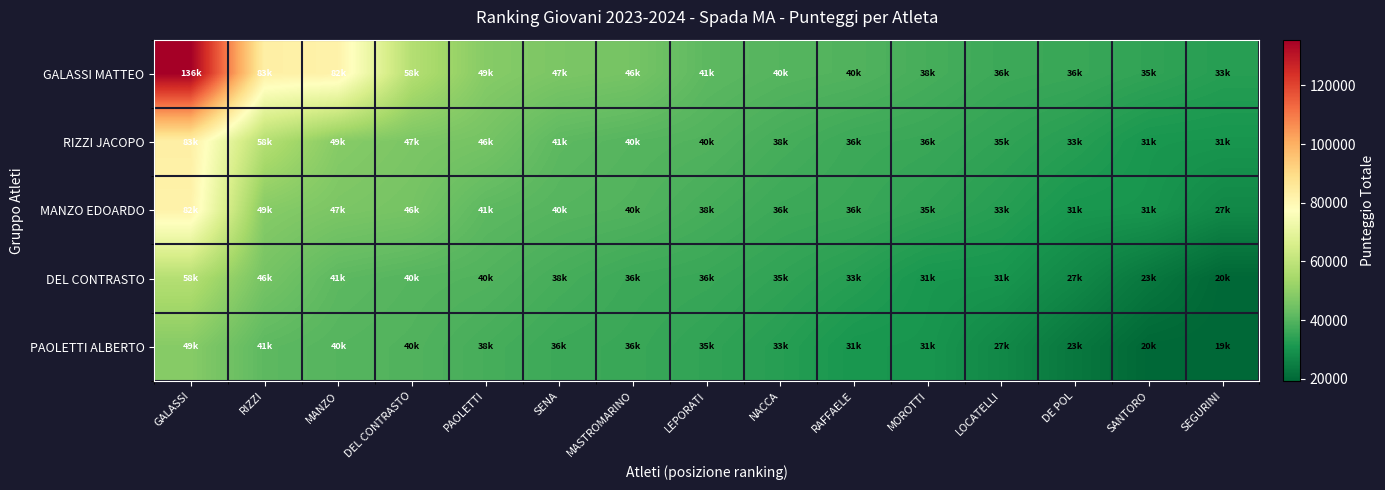

Reading left to right, what are all the values shown in this chart?

GALASSI MATTEO: GALASSI=135521.0	RIZZI=83126.5	MANZO=82117.8	DEL CONTRASTO=57522.5	PAOLETTI=48593.2	SENA=46649.2	MASTROMARINO=45605.3	LEPORATI=41333.7	NACCA=40188.5	RAFFAELE=39572.9	MOROTTI=37892.9	LOCATELLI=36418.4	DE POL=35904.8	SANTORO=34631.7	SEGURINI=33071.3
RIZZI JACOPO: GALASSI=83126.5	RIZZI=57522.5	MANZO=48593.2	DEL CONTRASTO=46649.2	PAOLETTI=45605.3	SENA=41333.7	MASTROMARINO=40188.5	LEPORATI=39572.9	NACCA=37892.9	RAFFAELE=36418.4	MOROTTI=35904.8	LOCATELLI=34631.7	DE POL=33071.3	SANTORO=30798.5	SEGURINI=30537.3
MANZO EDOARDO: GALASSI=82117.8	RIZZI=48593.2	MANZO=46649.2	DEL CONTRASTO=45605.3	PAOLETTI=41333.7	SENA=40188.5	MASTROMARINO=39572.9	LEPORATI=37892.9	NACCA=36418.4	RAFFAELE=35904.8	MOROTTI=34631.7	LOCATELLI=33071.3	DE POL=30798.5	SANTORO=30537.3	SEGURINI=27390.9
DEL CONTRASTO: GALASSI=57522.5	RIZZI=45605.3	MANZO=41333.7	DEL CONTRASTO=40188.5	PAOLETTI=39572.9	SENA=37892.9	MASTROMARINO=36418.4	LEPORATI=35904.8	NACCA=34631.7	RAFFAELE=33071.3	MOROTTI=30798.5	LOCATELLI=30537.3	DE POL=27390.9	SANTORO=23315.7	SEGURINI=19570.8
PAOLETTI ALBERTO: GALASSI=48593.2	RIZZI=41333.7	MANZO=40188.5	DEL CONTRASTO=39572.9	PAOLETTI=37892.9	SENA=36418.4	MASTROMARINO=35904.8	LEPORATI=34631.7	NACCA=33071.3	RAFFAELE=30798.5	MOROTTI=30537.3	LOCATELLI=27390.9	DE POL=23315.7	SANTORO=19570.8	SEGURINI=19337.2